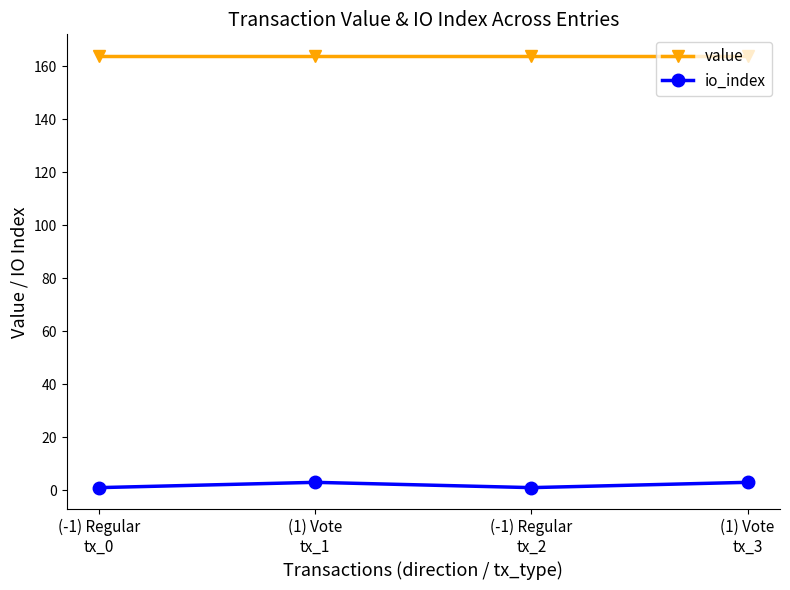

What is the approximate value of io_index at (-1) Regular
tx_2?

1.0